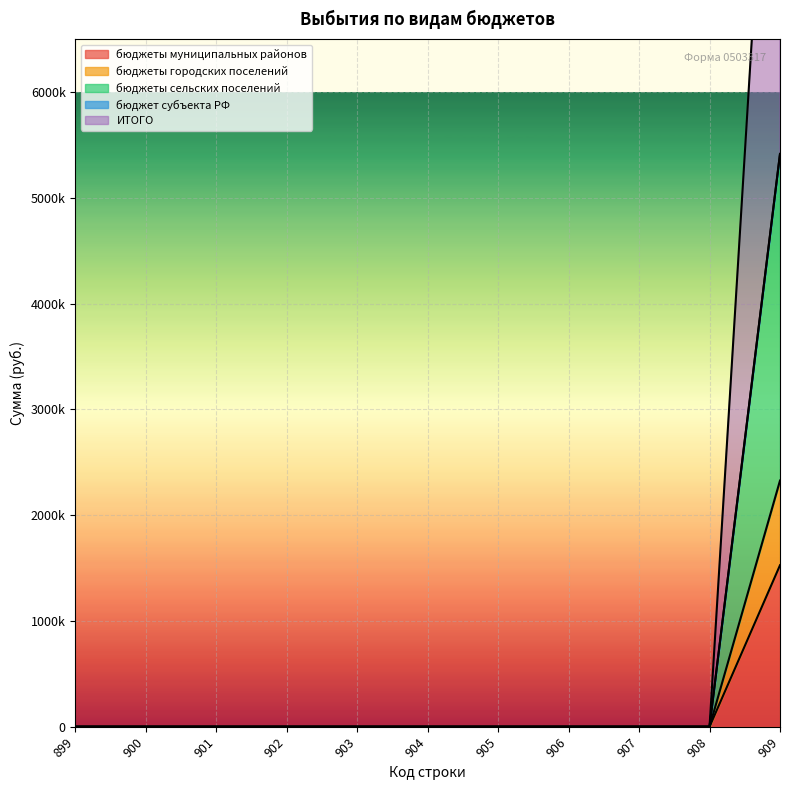

Which has a higher value, 901 or 904?

901